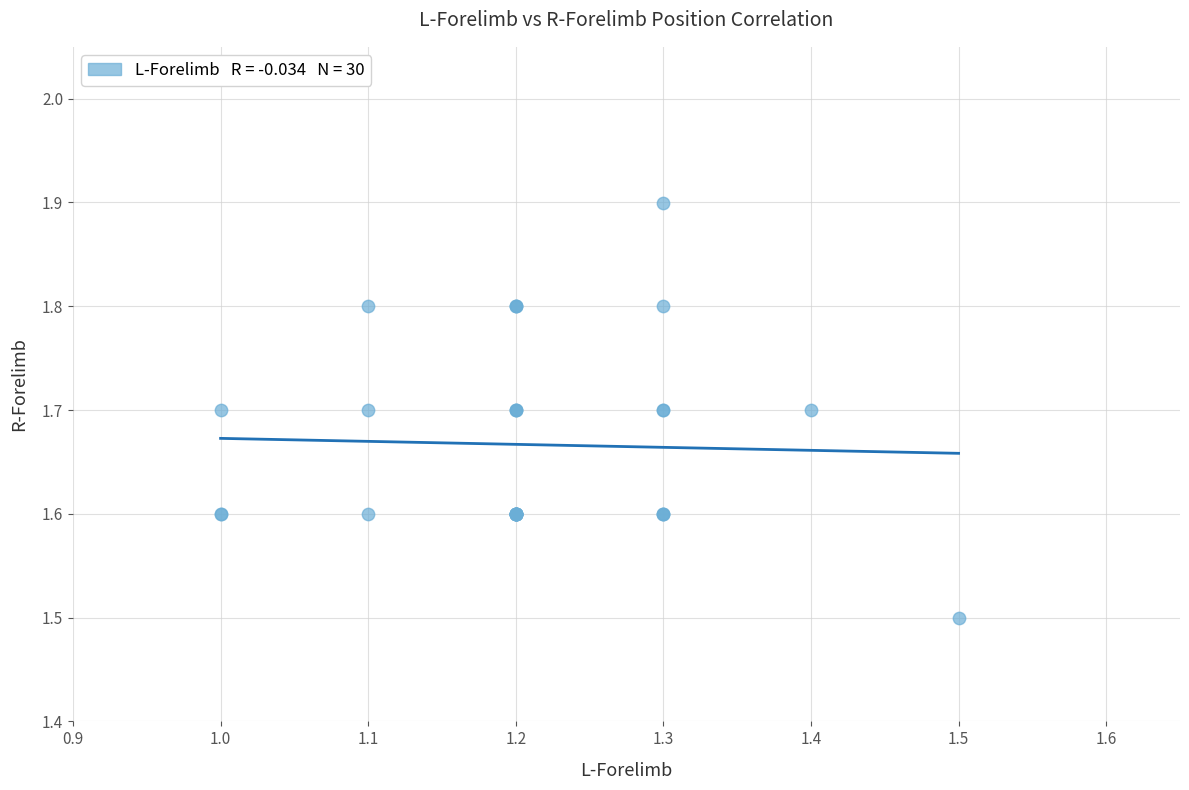

What Y value in the scatter plot is closest to 1?

1.5